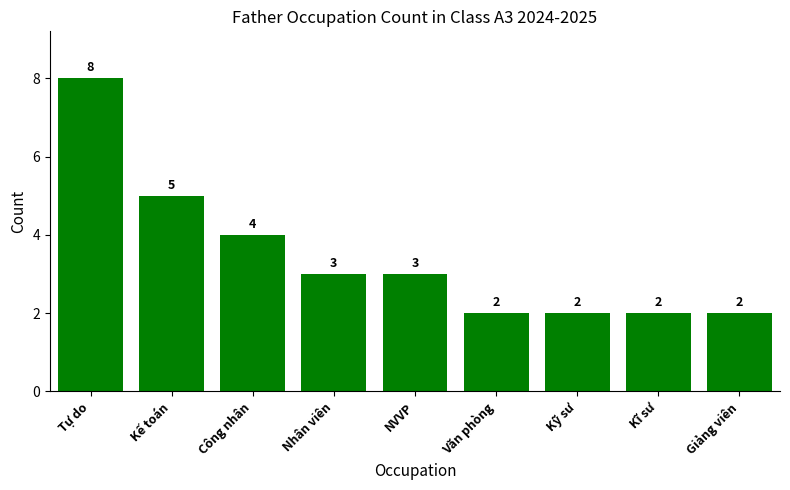

At which category does the chart reach its peak across all series?

Tự do